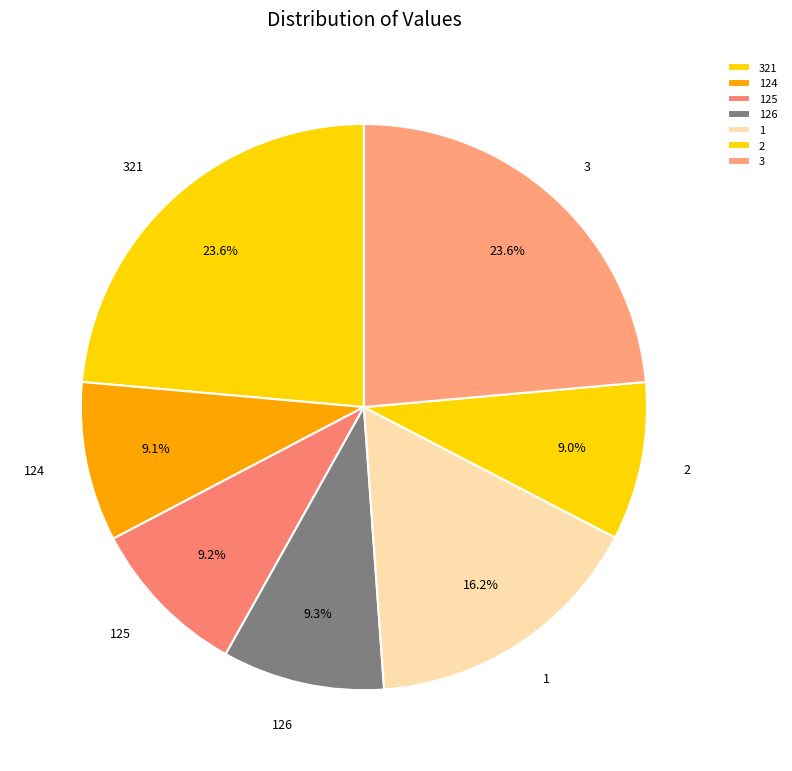

What percentage is the 125 slice, to the nearest percent?

9%